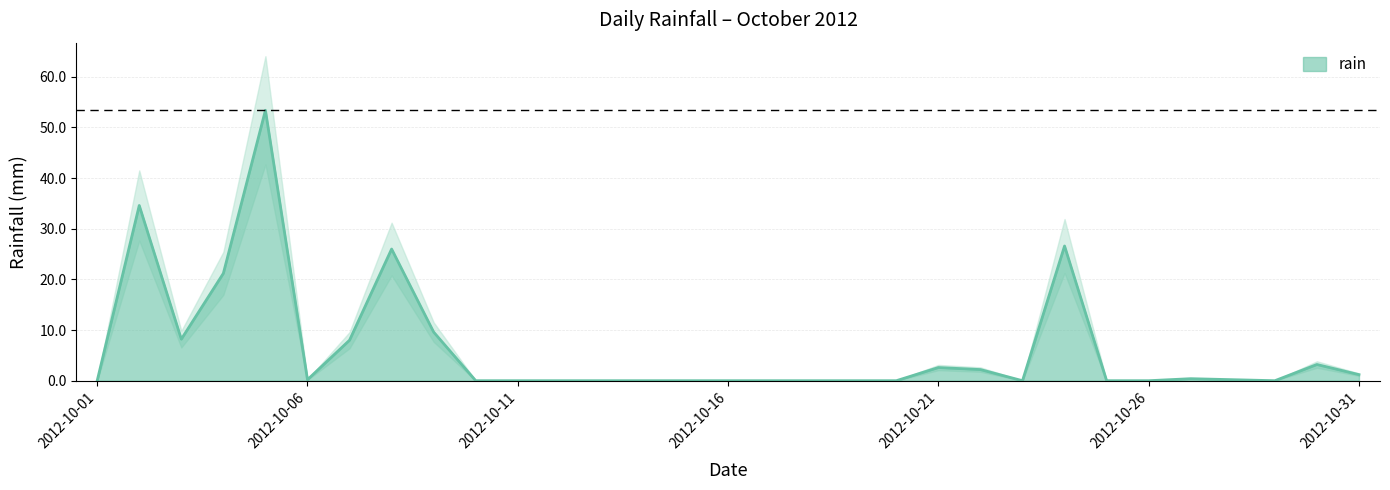

What is the value of the 31st point from the left?

1.2